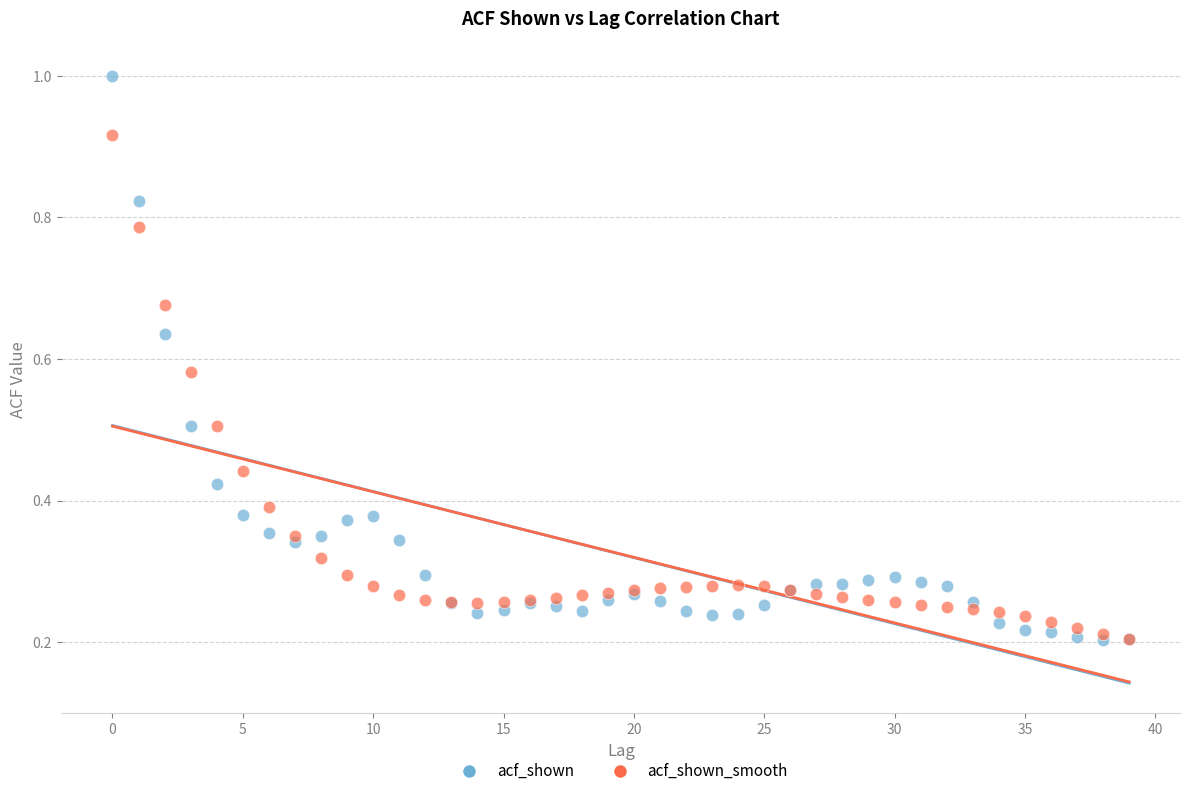

Which series has the largest Y range (max minus min)?

acf_shown